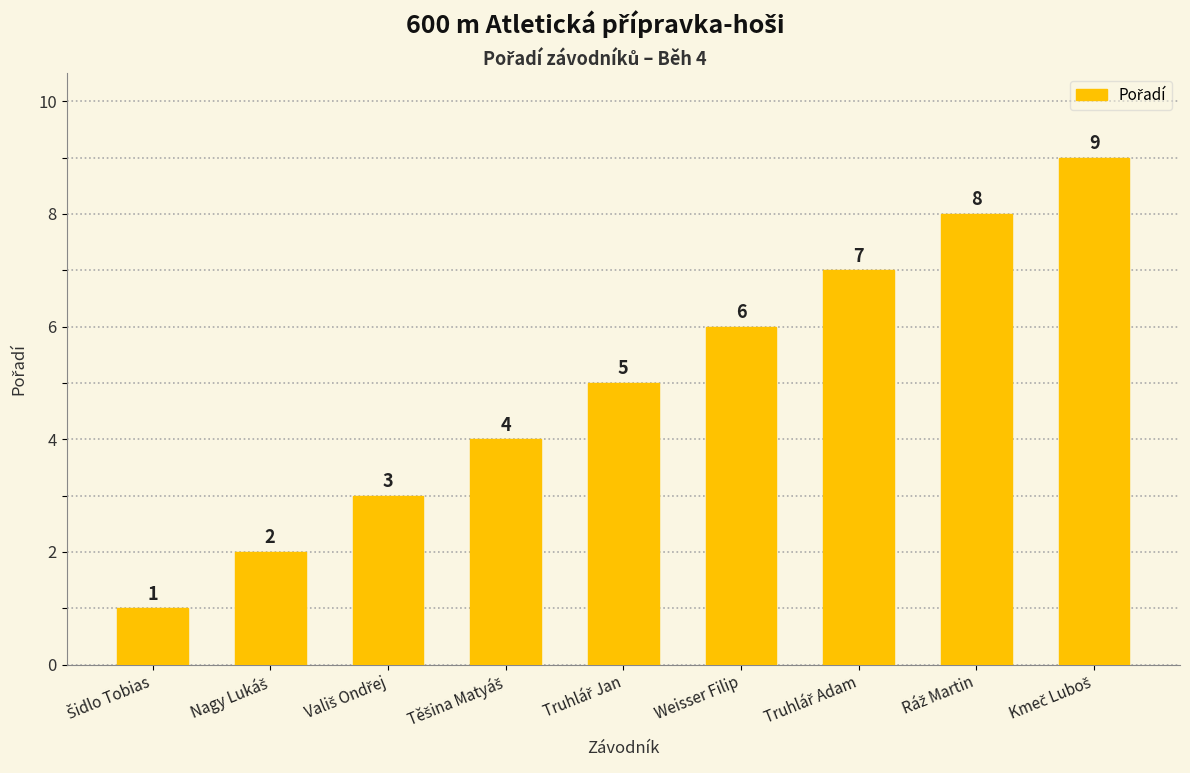

Does the chart contain stacked bars?

No